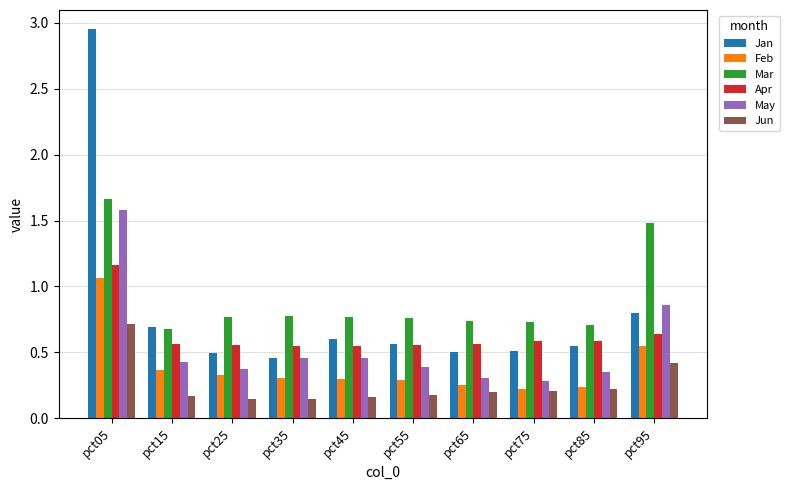

How many bars are there in total?

60